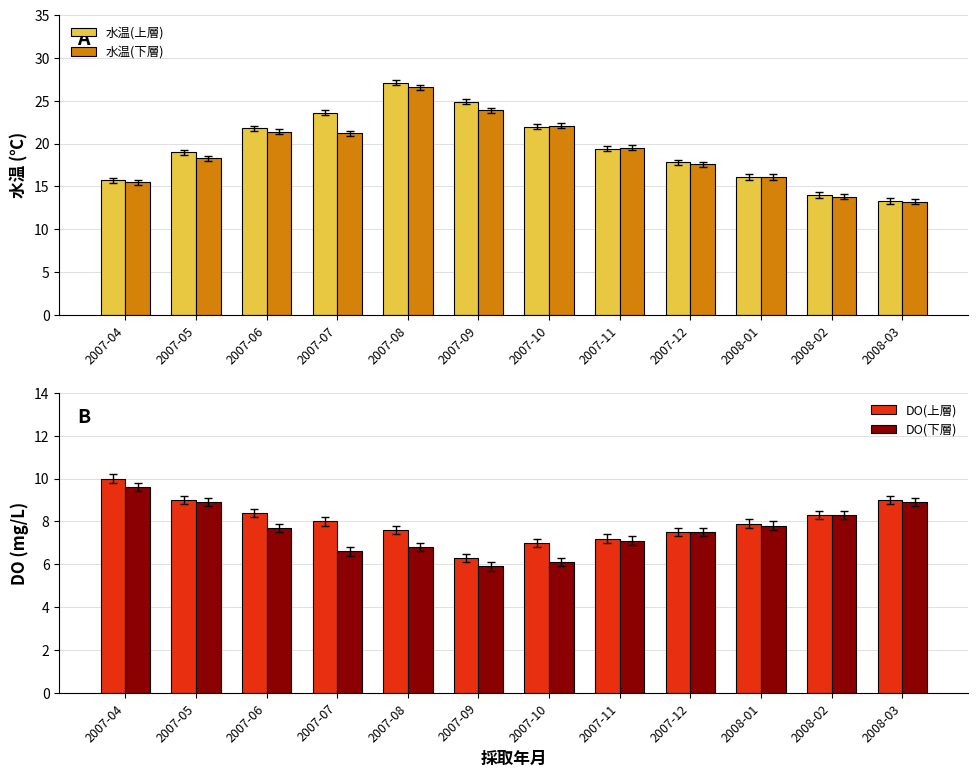

What is the approximate value of DO(下層) at 2007-04?

9.6